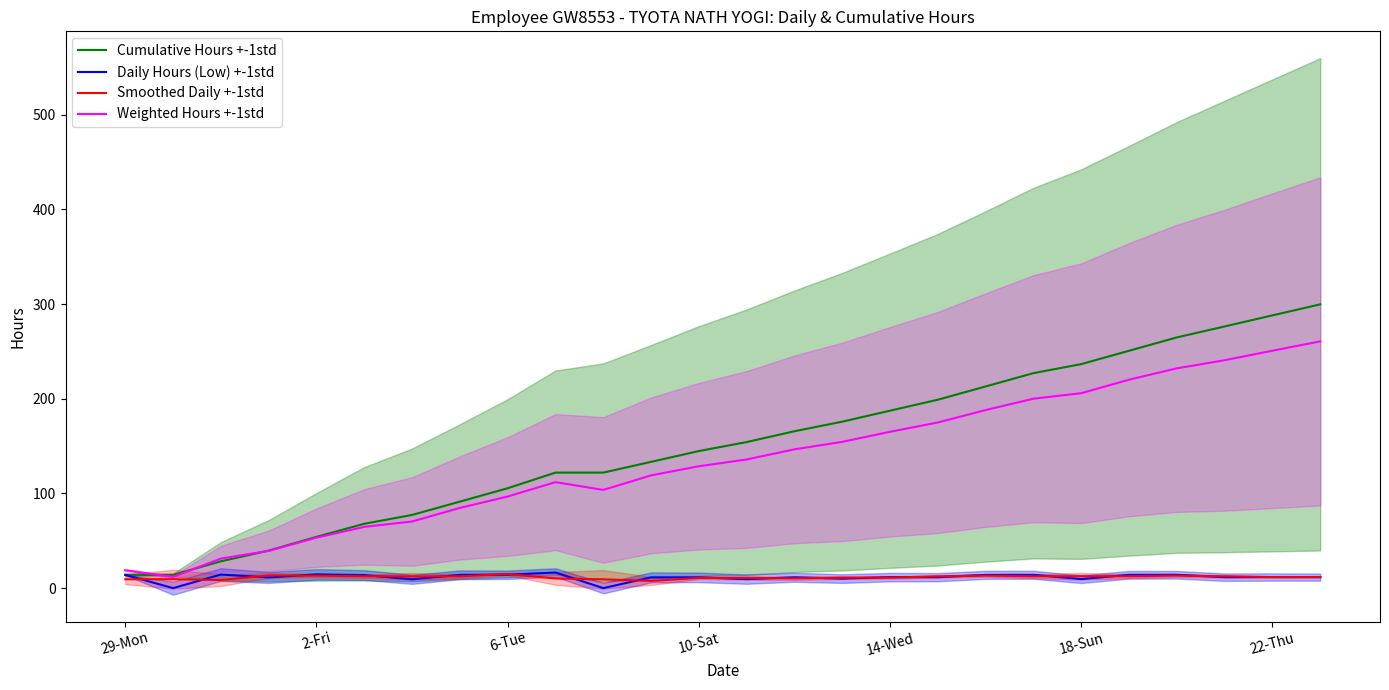

The value of Daily Hours (Low) +-1std at 10 is -8.3. True or false?

False